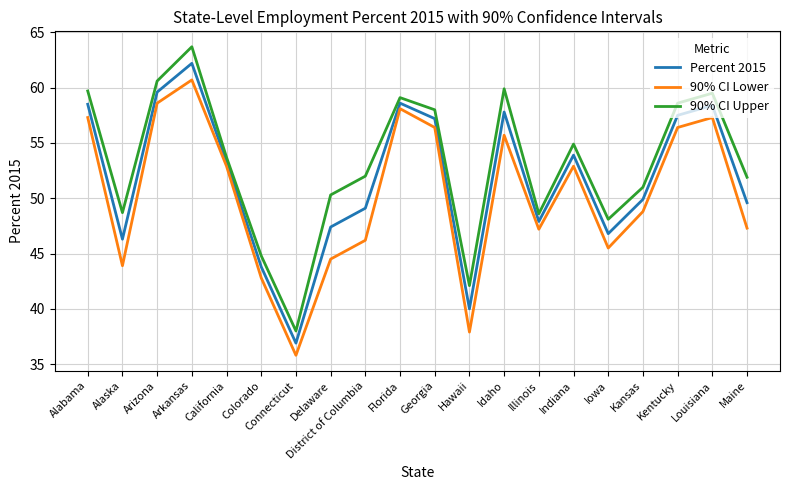

Read the 90% CI Upper value at Colorado.

44.8